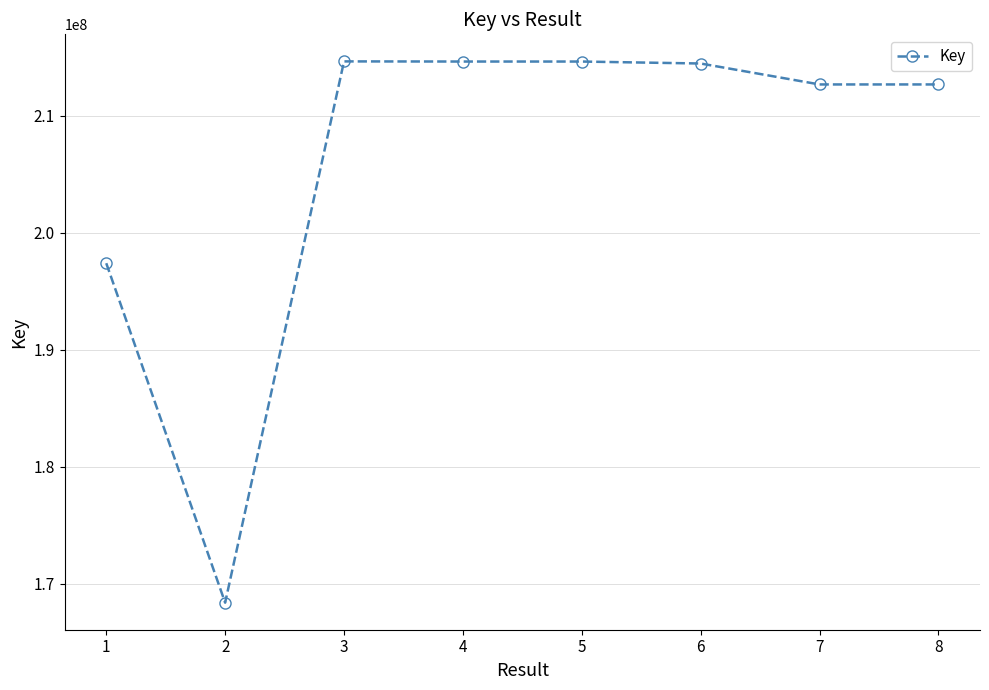

Approximately how many times larger is the value at 4 compared to 2?

1.3